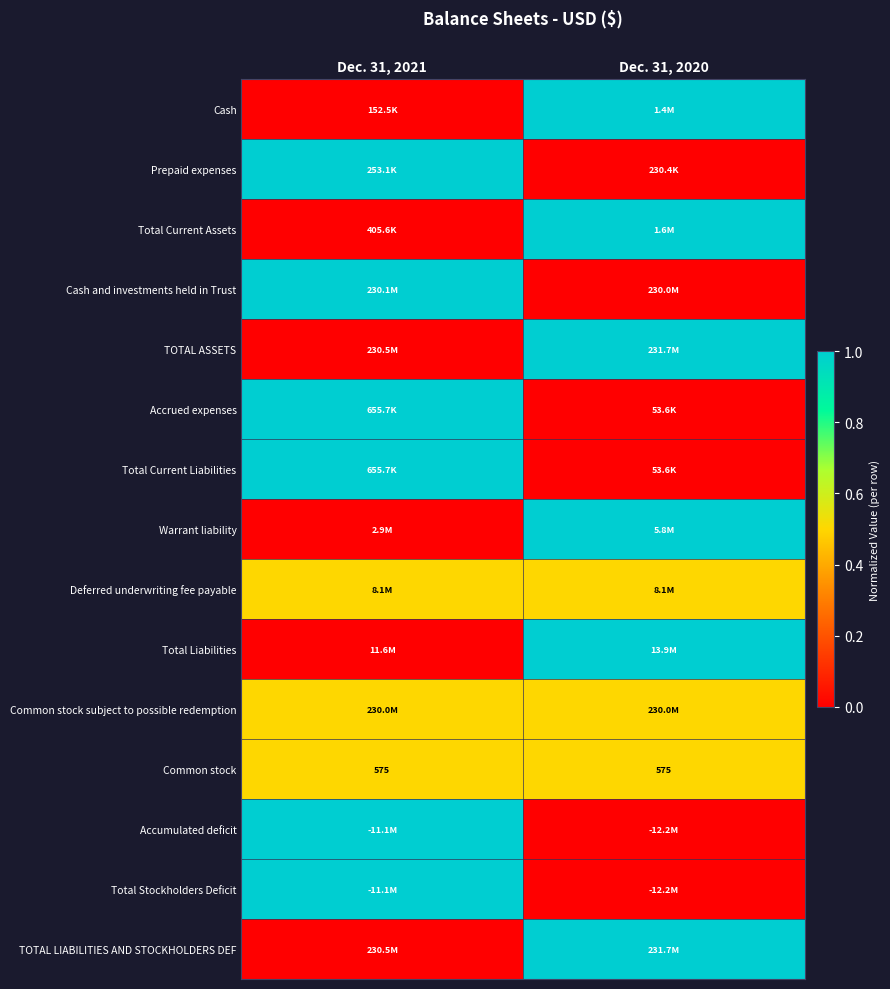

What is the minimum value for Common stock?

575.0